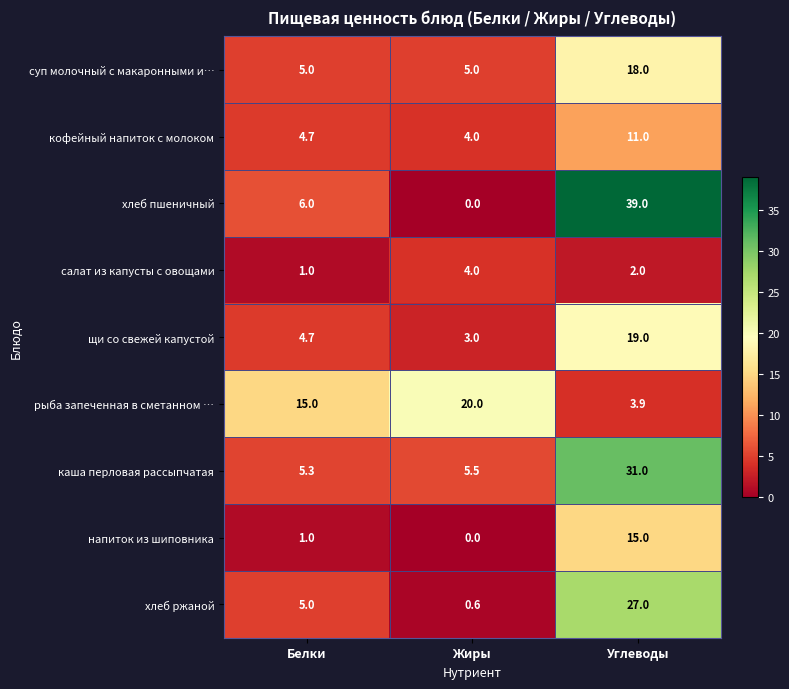

Which series changed the most between Жиры and Углеводы?

хлеб пшеничный